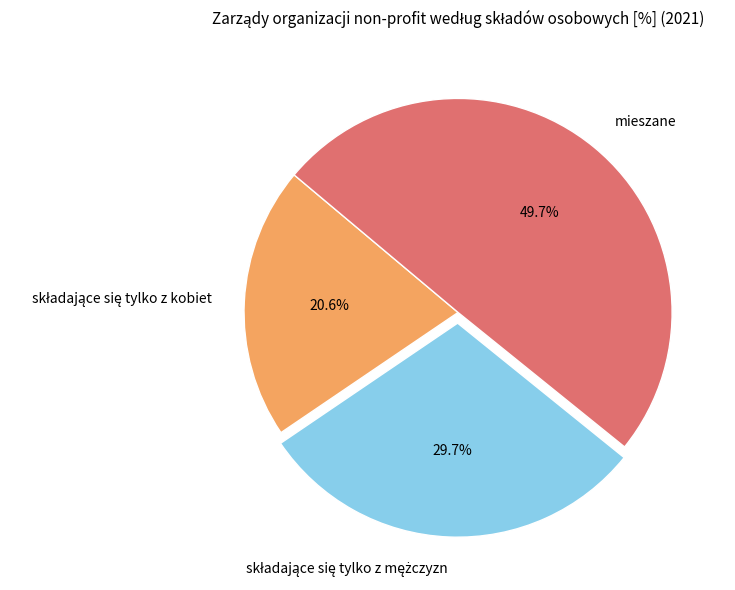

What portion of the pie excludes mieszane?

50.3%